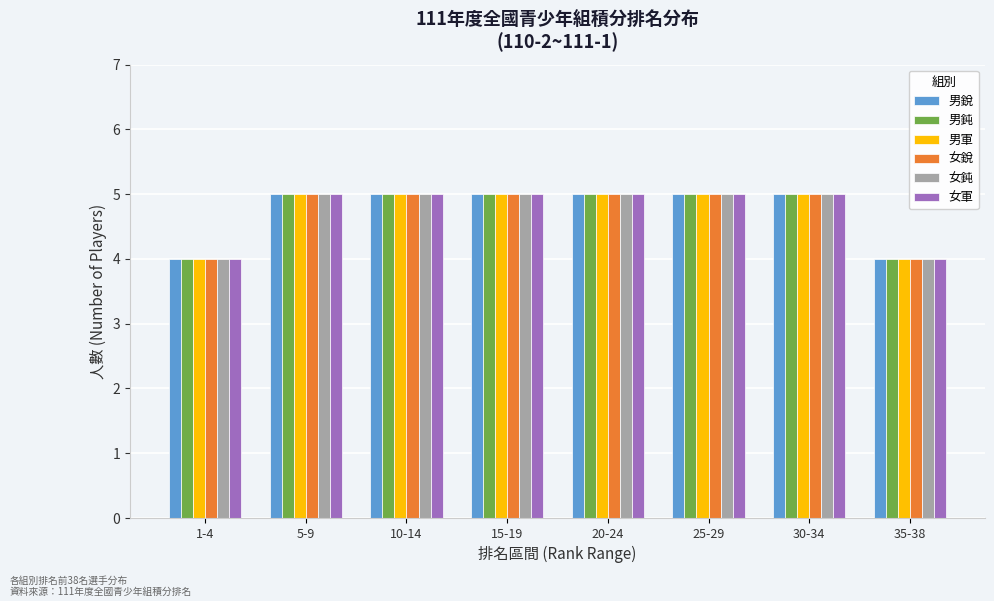

What is the lowest value of the 女鈍 series?

4